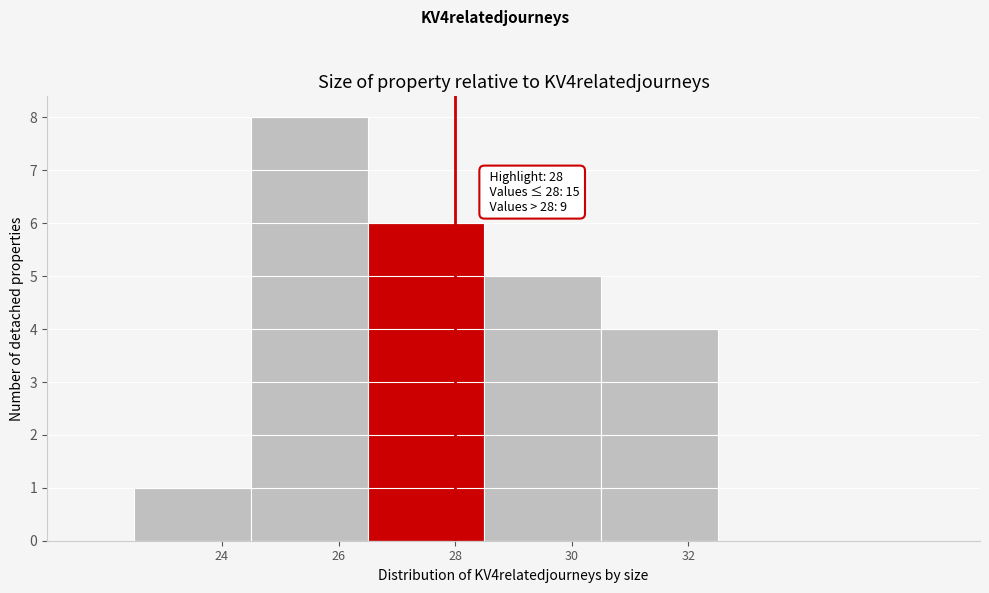

Over which range of the x-axis is the bar tallest?

24.5 to 26.5